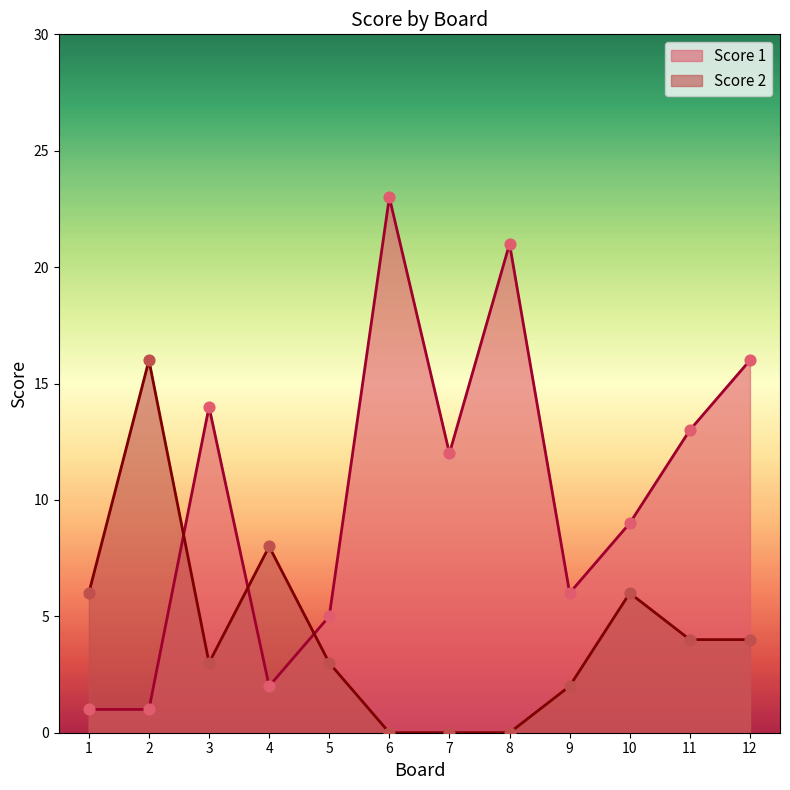

Which series has the largest total across all categories?

Score 1